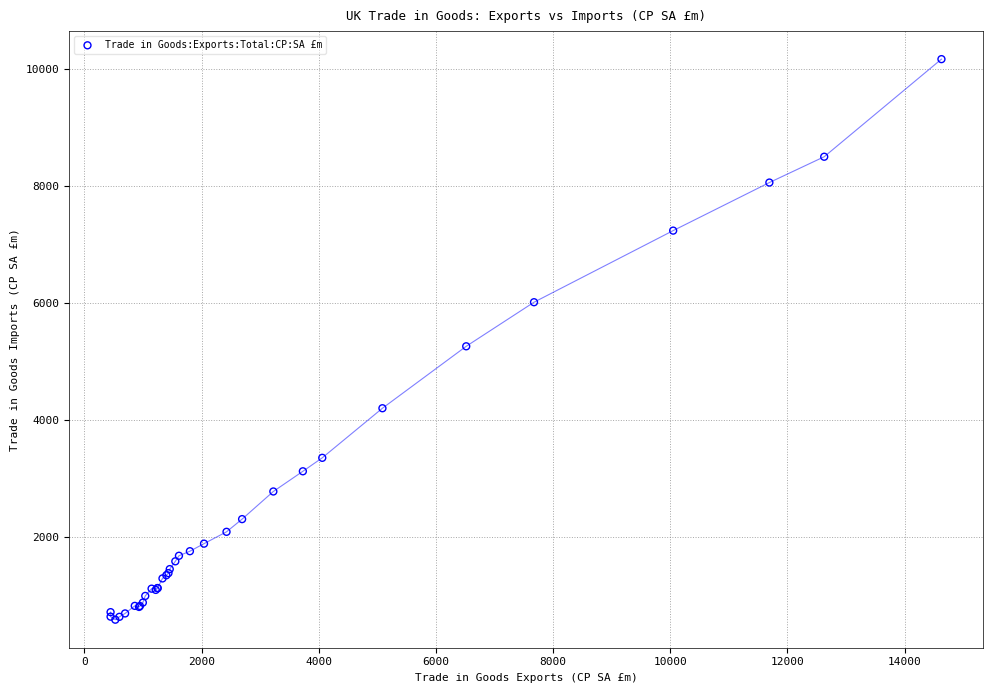

What Y value in the scatter plot is closest to 5379?

5262